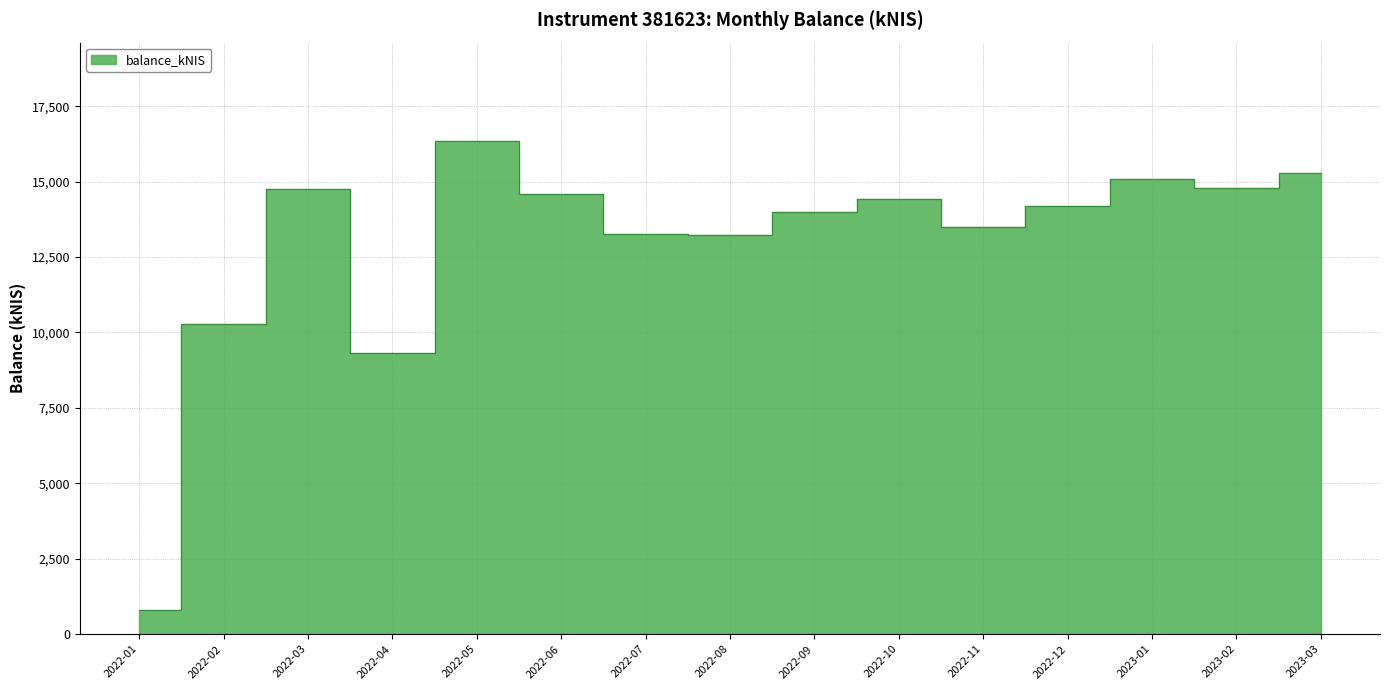

How many values are below 14200?

7